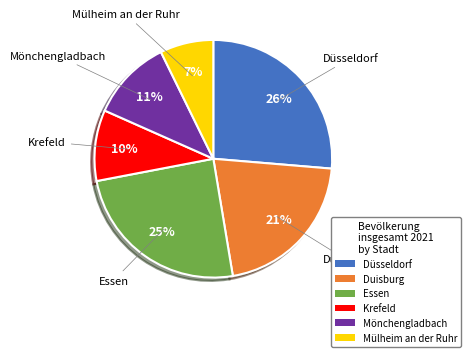

Is Essen the majority of the pie?

No